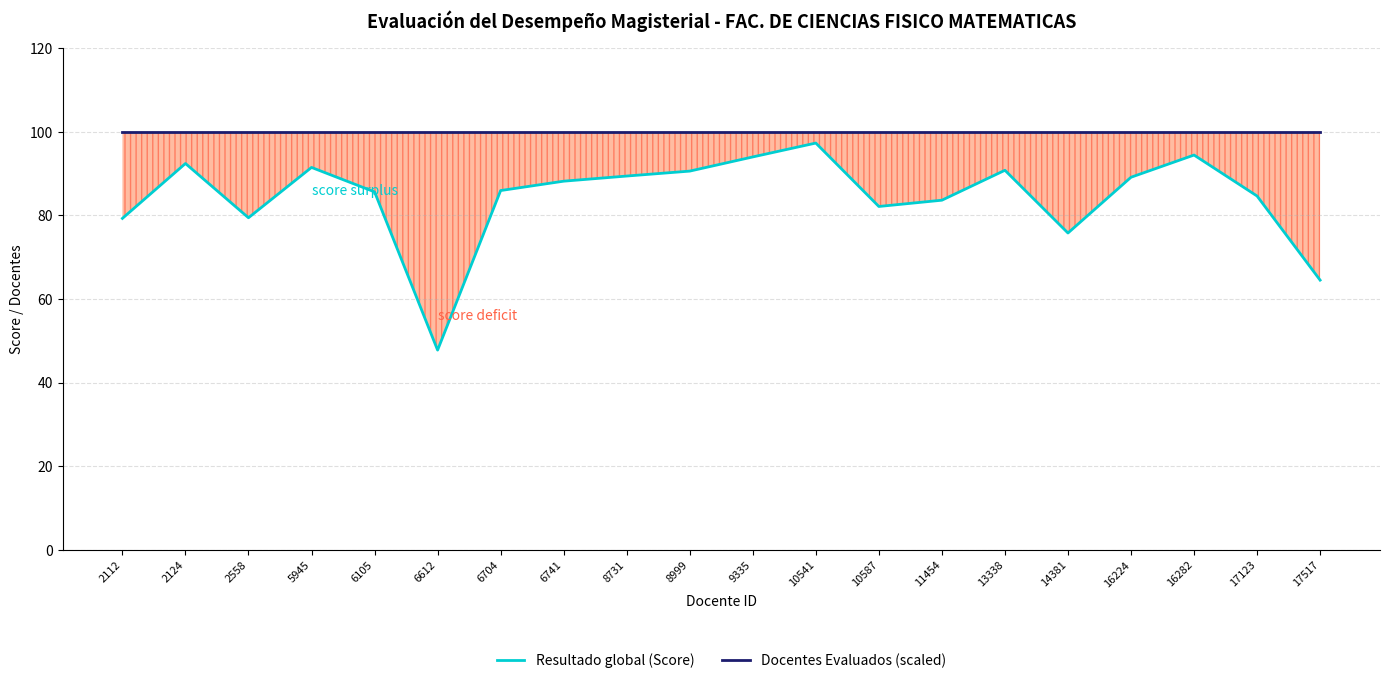

What is the maximum value shown in the chart?

100.0